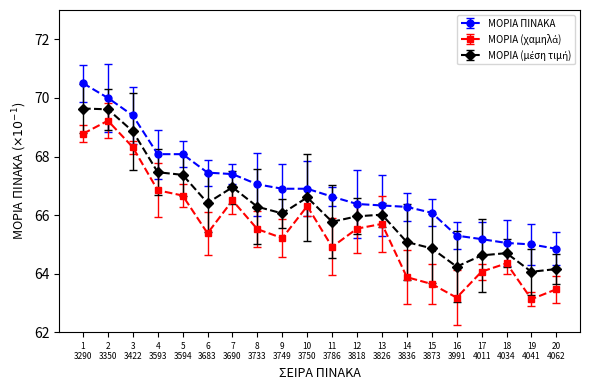

At how many categories does at least one series exceed 63?

20